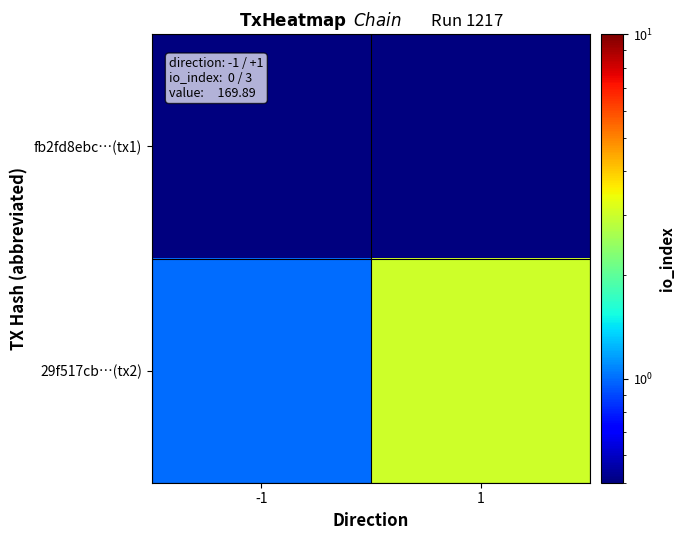

Which series has the largest total across all categories?

29f517cb…(tx2)